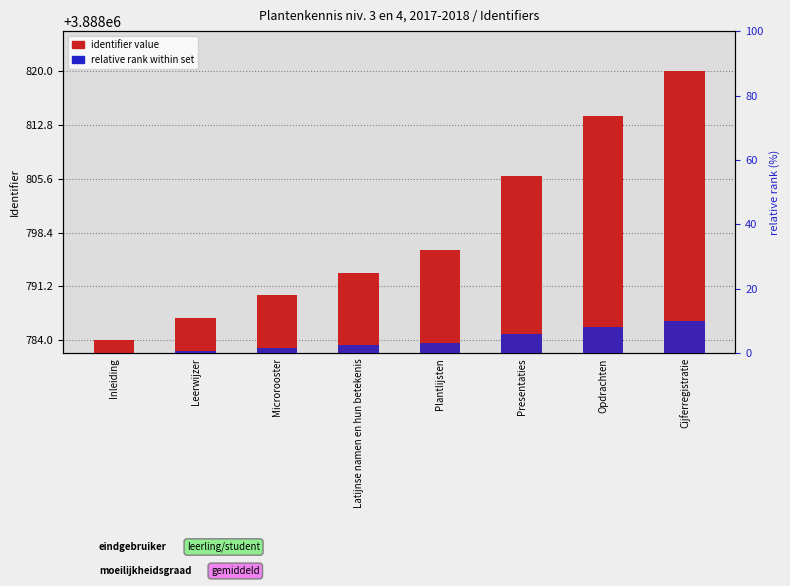

Rank the categories by identifier value value from highest to lowest.

Cijferregistratie, Opdrachten, Presentaties, Plantlijsten, Latijnse namen en hun betekenis, Microrooster, Leerwijzer, Inleiding